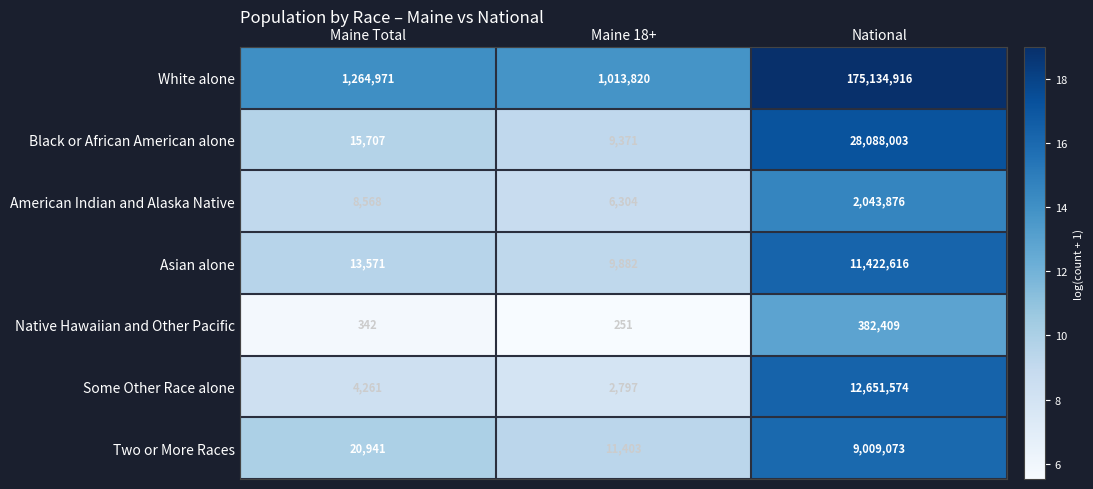

Reading right to left, list all the values displayed in this chart.

White alone: National=175134916	Maine 18+=1013820	Maine Total=1264971
Black or African American alone: National=28088003	Maine 18+=9371	Maine Total=15707
American Indian and Alaska Native: National=2043876	Maine 18+=6304	Maine Total=8568
Asian alone: National=11422616	Maine 18+=9882	Maine Total=13571
Native Hawaiian and Other Pacific: National=382409	Maine 18+=251	Maine Total=342
Some Other Race alone: National=12651574	Maine 18+=2797	Maine Total=4261
Two or More Races: National=9009073	Maine 18+=11403	Maine Total=20941